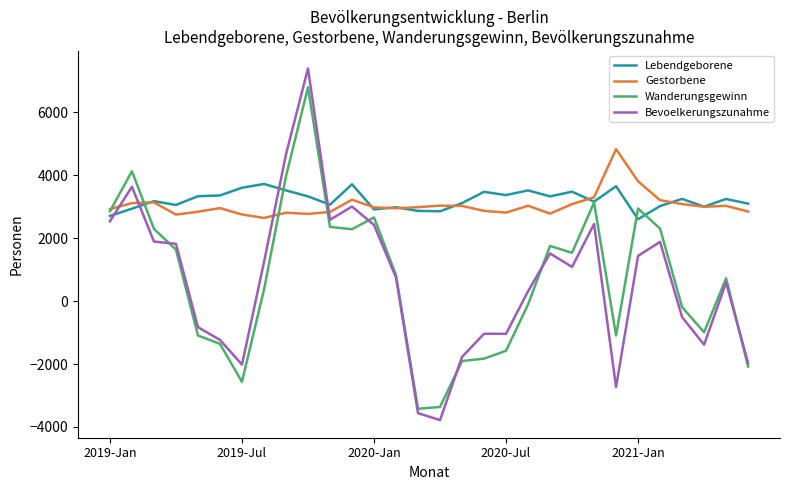

Which series has the widest spread of values?

Bevoelkerungszunahme